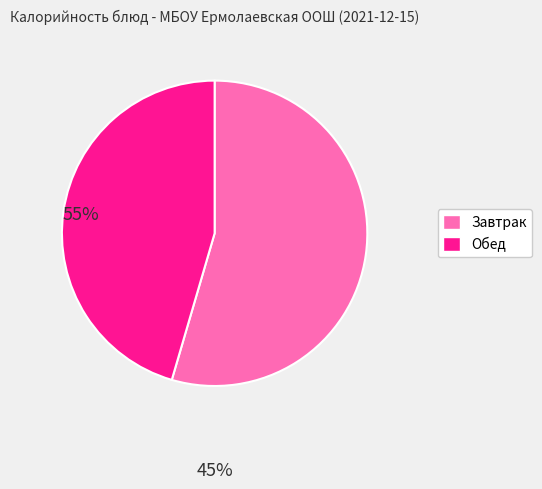

Does Обед represent more than half of the total?

No